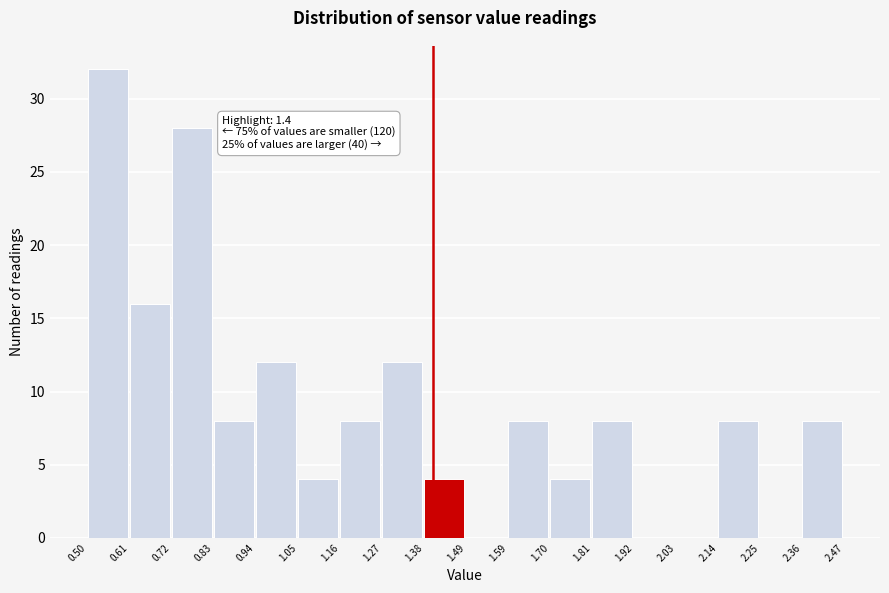

Which range on the x-axis has the tallest bar?

0.50 to 0.61